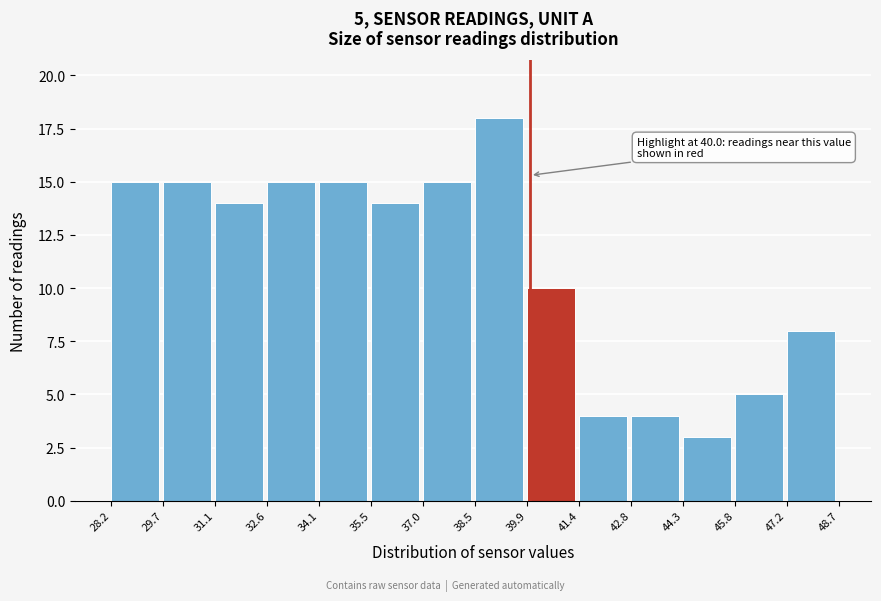

Which range on the x-axis has the tallest bar?

38.5 to 39.9